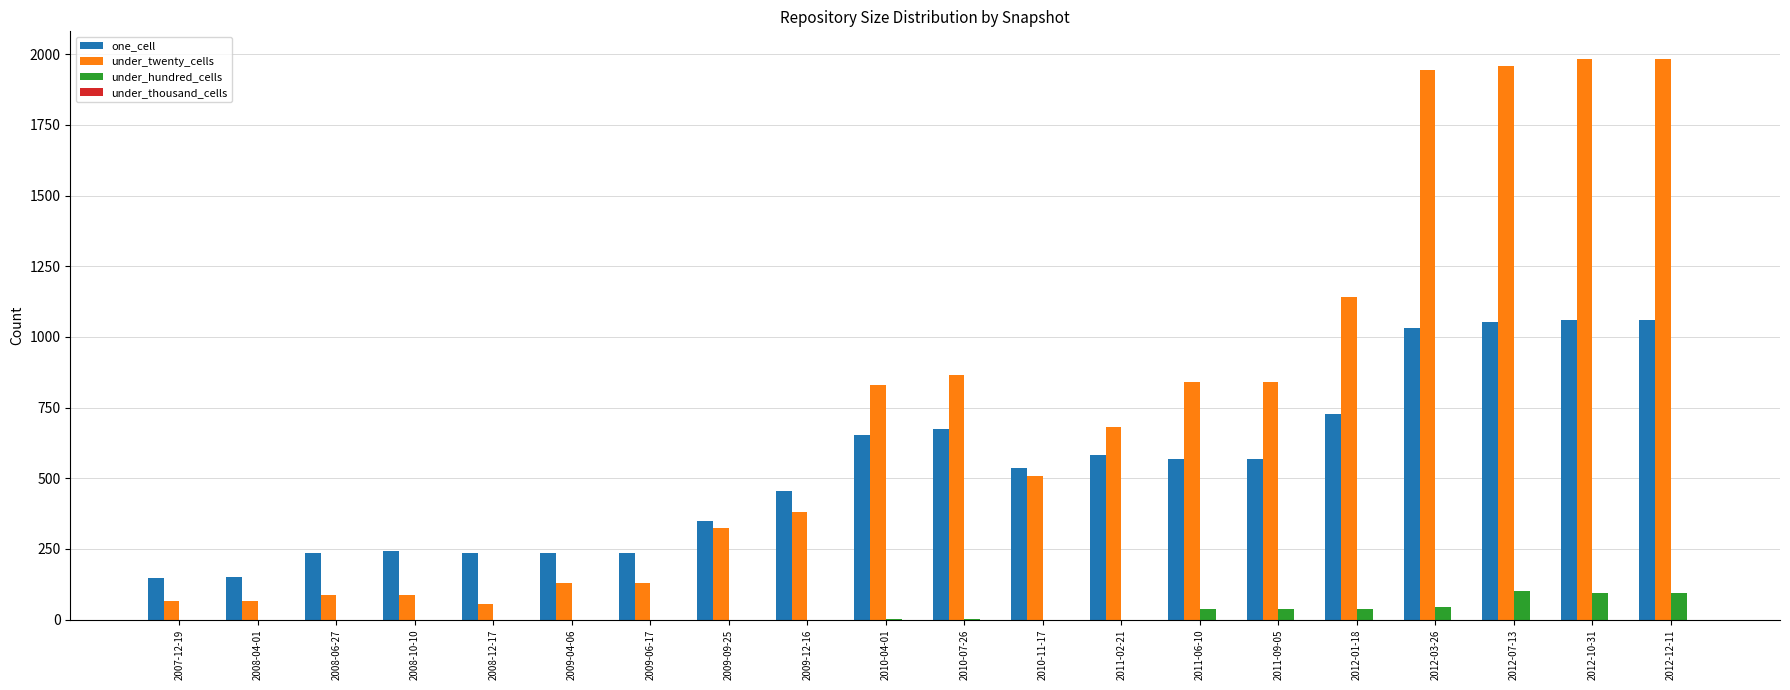

The value of one_cell at 2010-04-01 is 266. True or false?

False